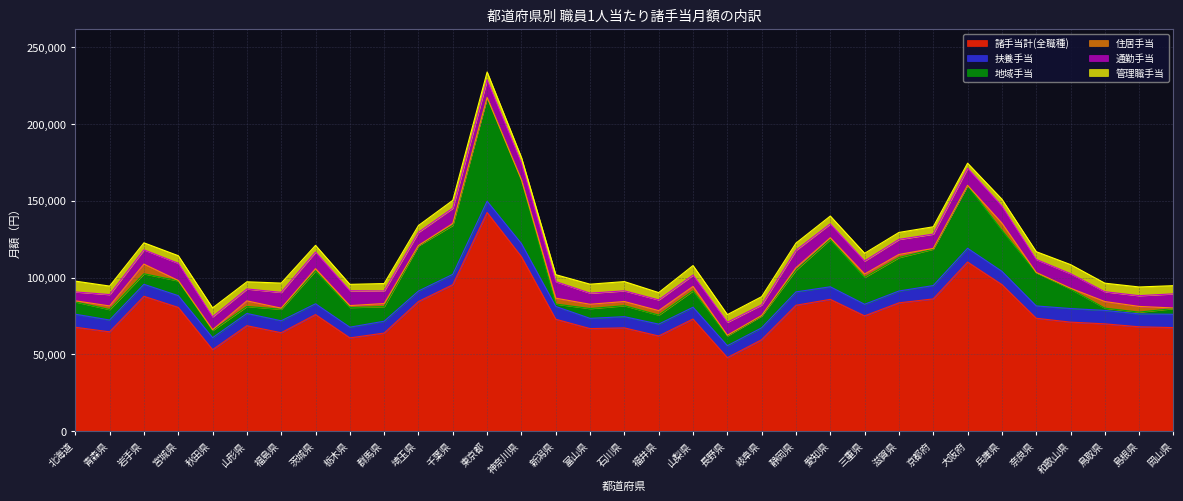

What is the value of the 諸手当計(全職種) point at the 21st from the left?

59598